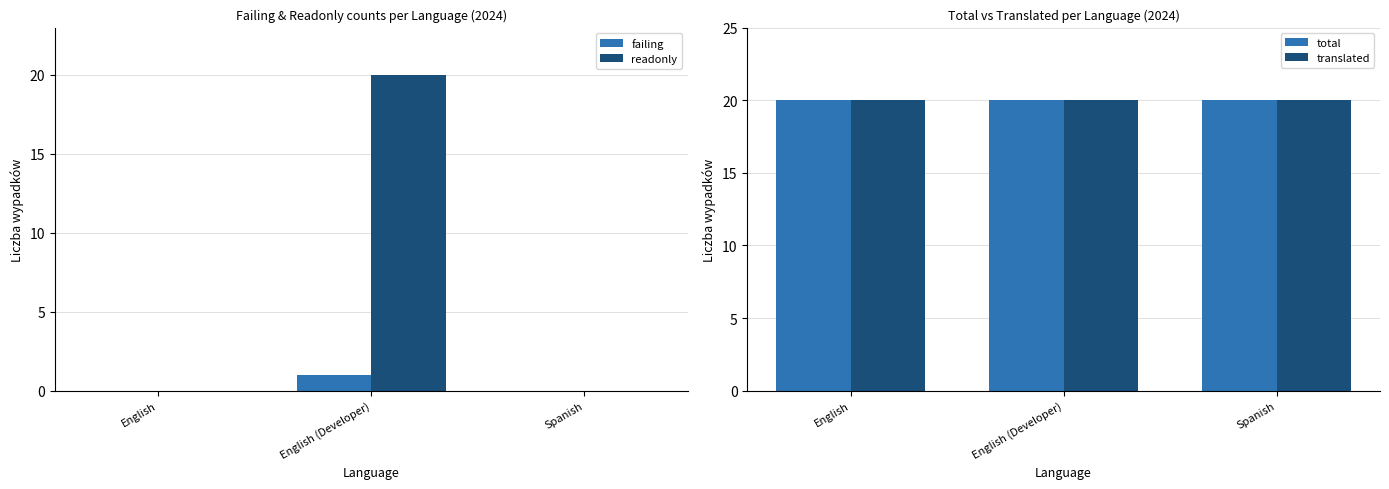

List the labels in order of total value, smallest first.

English, English (Developer), Spanish